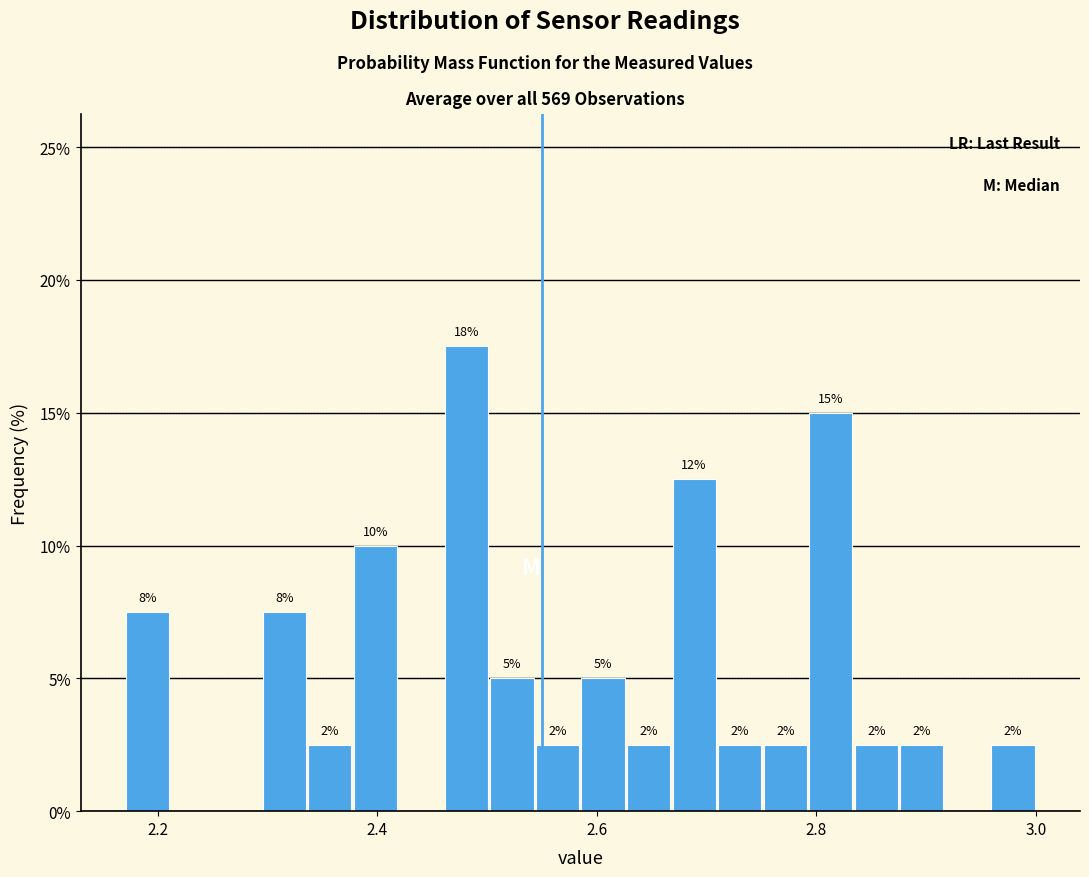

Around what value on the x-axis is the tallest bar? Give the approximate position of its centre, as read against the axis.

2.48